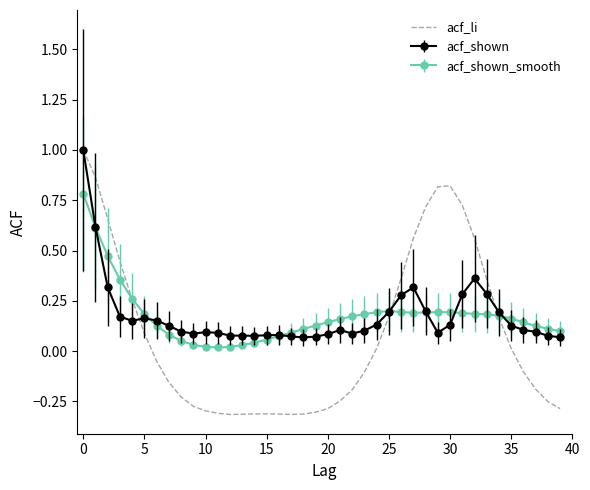

Which series has the largest range (max minus min)?

acf_li